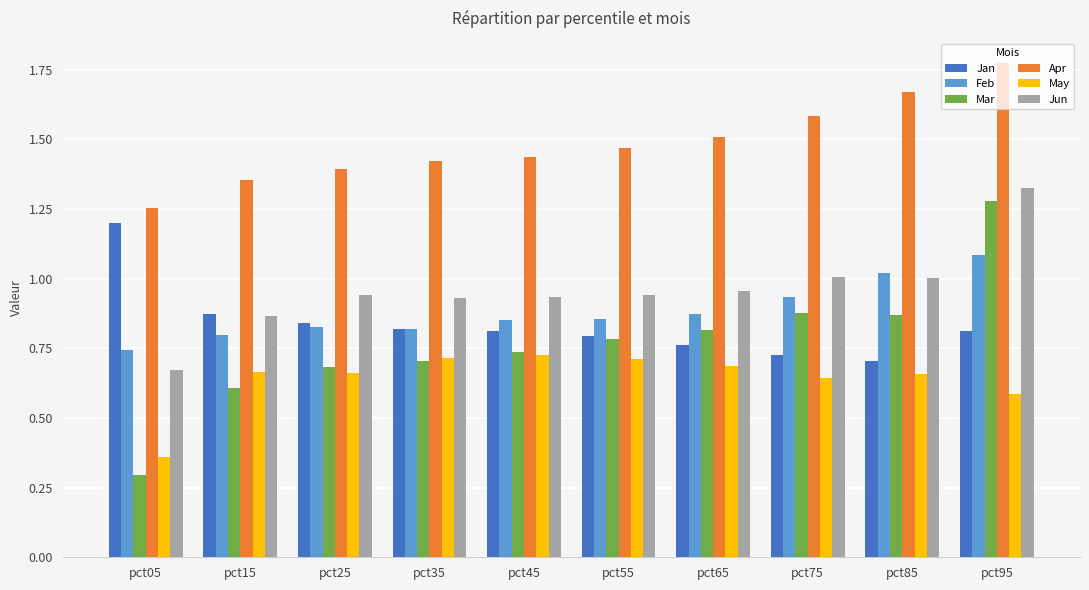

The Jan series shows 1.2 at pct65. True or false?

False